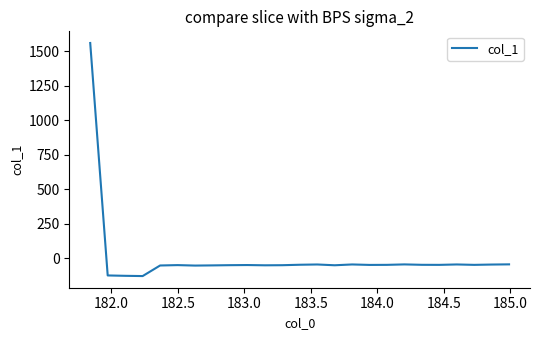

What is the smallest value displayed?

-130.8